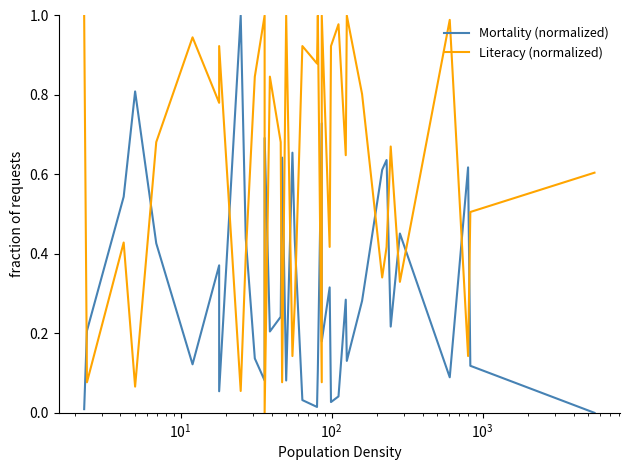

Rank the series by their average value, from lowest to highest.

Mortality (normalized), Literacy (normalized)